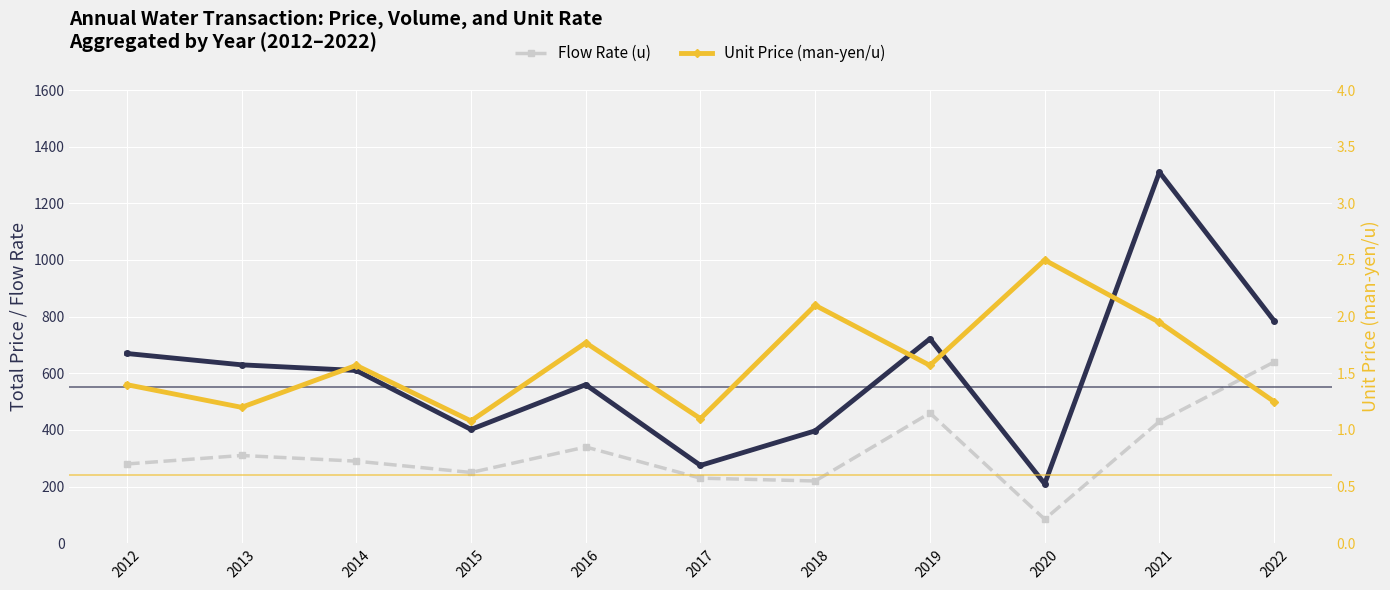

At which category is the sum across all series the highest?

2021